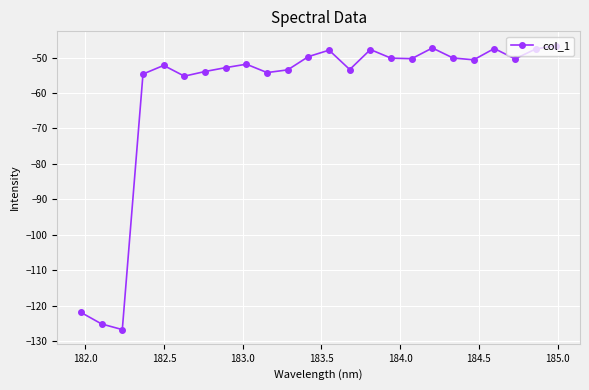

What is the value of the 3rd point from the left?

-126.8